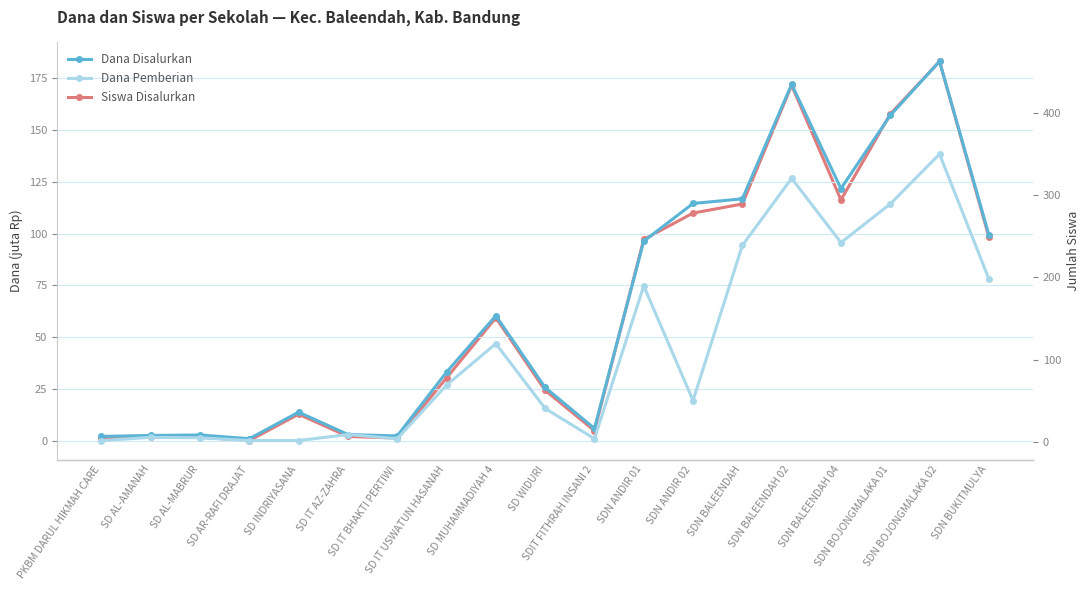

Reading left to right, extract all data points from this chart.

Dana Disalurkan: 2.0	2.5	2.7	0.9	13.7	2.9	2.2	33.1	60.3	25.6	5.8	96.3	114.5	116.8	172.1	121.7	157.1	183.2	99.5
Dana Pemberian: 0.0	1.6	1.4	0.0	0.0	2.9	0.9	26.8	46.8	15.5	0.9	74.7	19.4	94.3	126.7	95.6	114.3	138.4	78.1
Siswa Disalurkan: 5.0	6.0	6.0	2.0	34.0	7.0	5.0	78.0	151.0	63.0	14.0	246.0	278.0	289.0	433.0	294.0	398.0	462.0	249.0